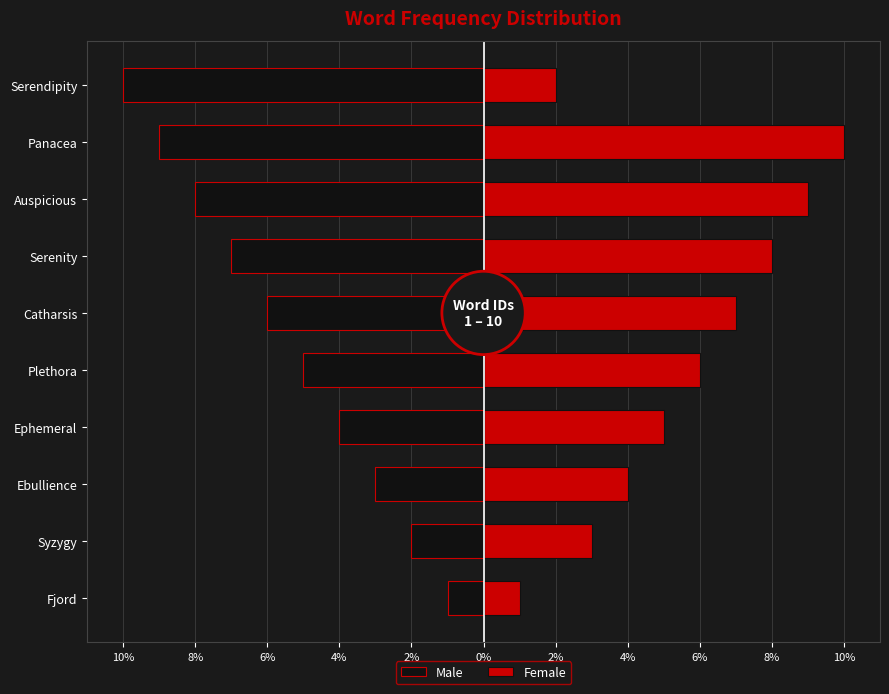

Are the bars grouped side by side (vs. stacked)?

Yes